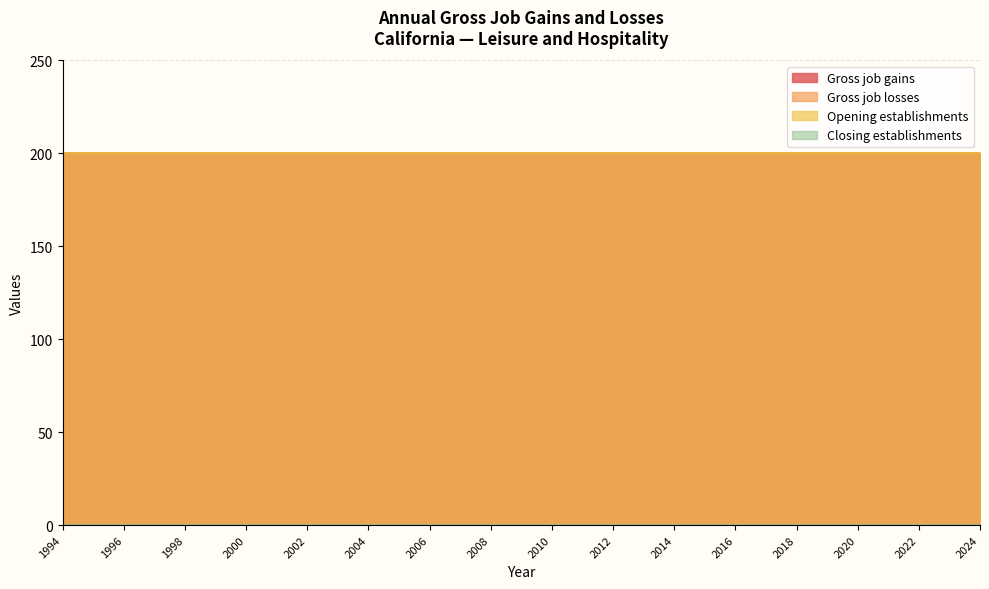

At which category is the sum across all series the highest?

1994